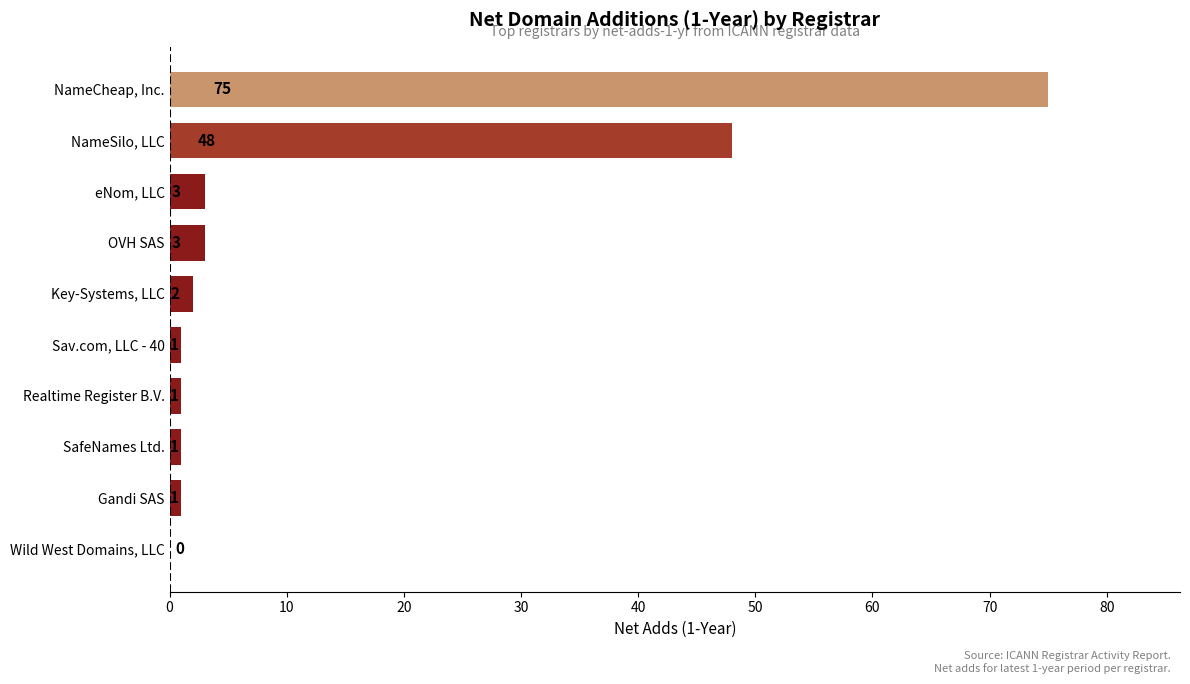

At which label is the value closest to 37?

NameSilo, LLC